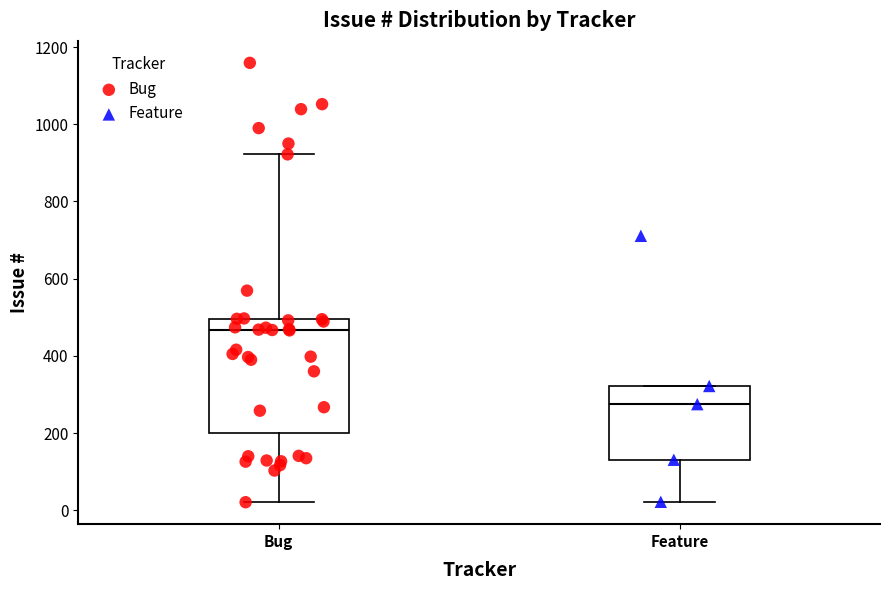

Which box has the highest median line?

Bug